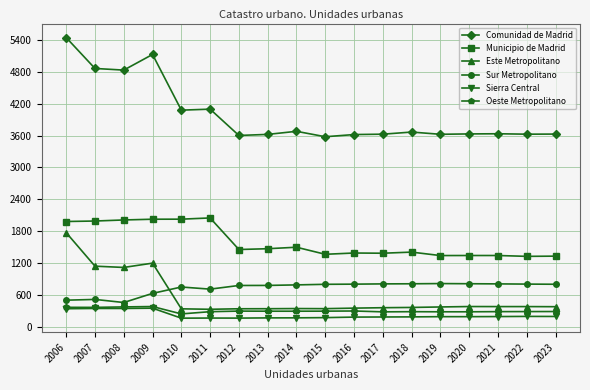

What is the value of the Sierra Central point at the 17th from the left?

193